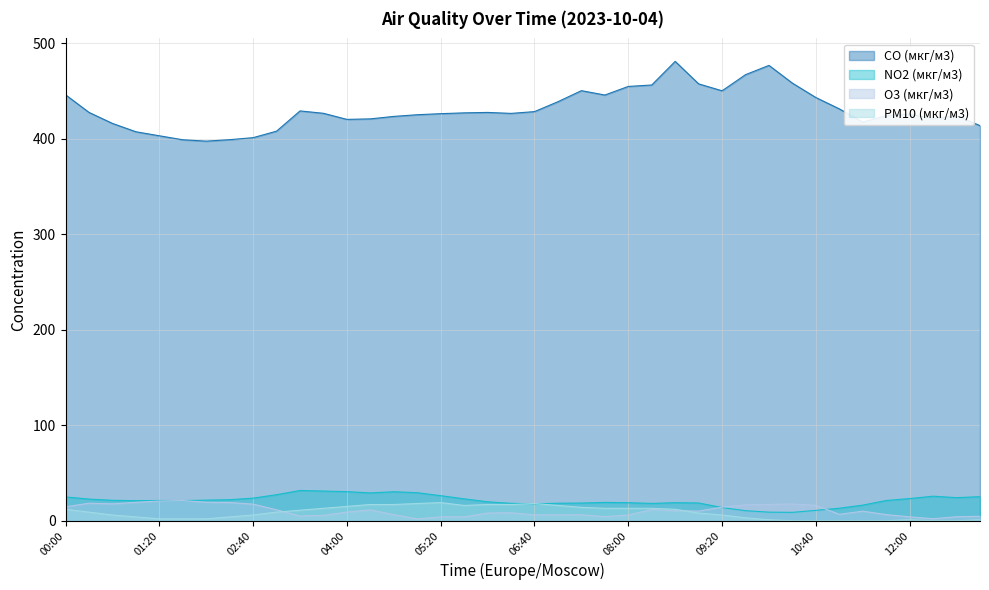

What is the label of the 11th point from the right?

09:40